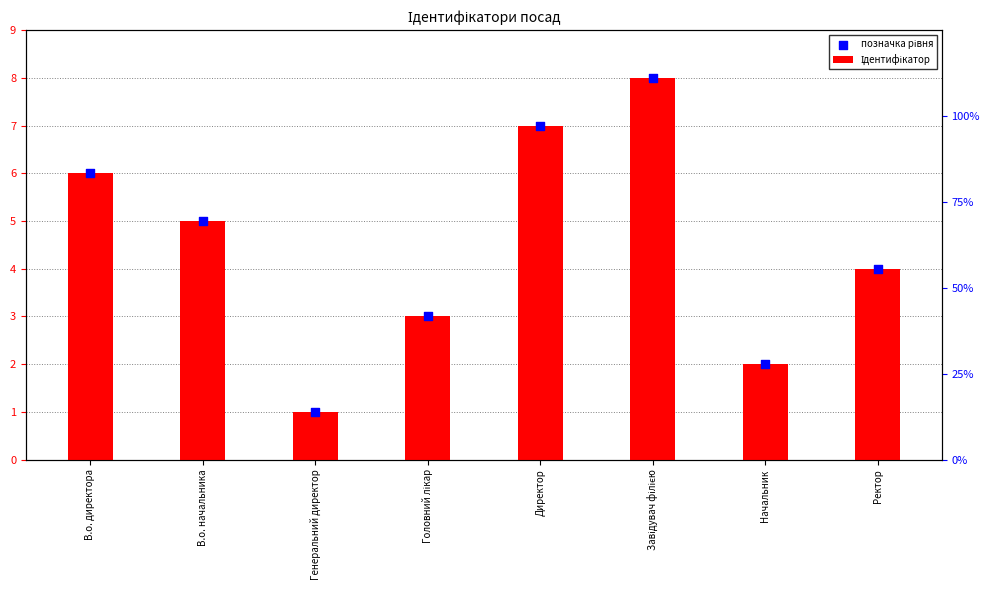

What is the total value across all series at Ректор?

8